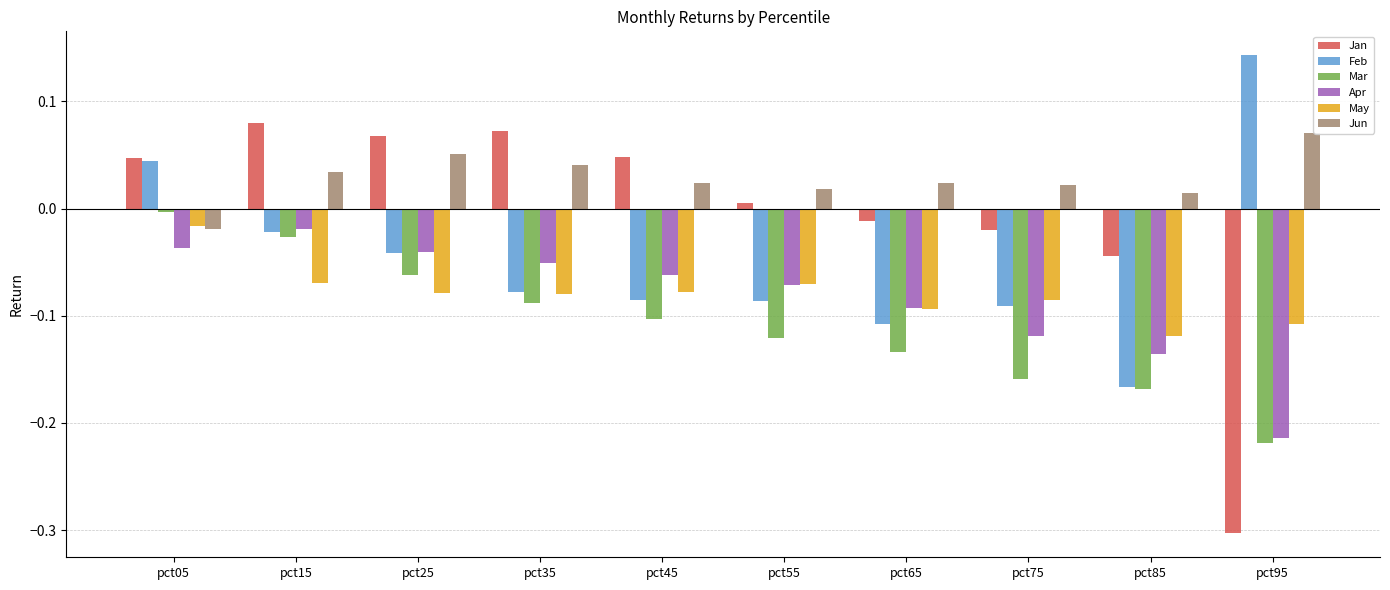

The Mar series shows -0.3 at pct95. True or false?

False